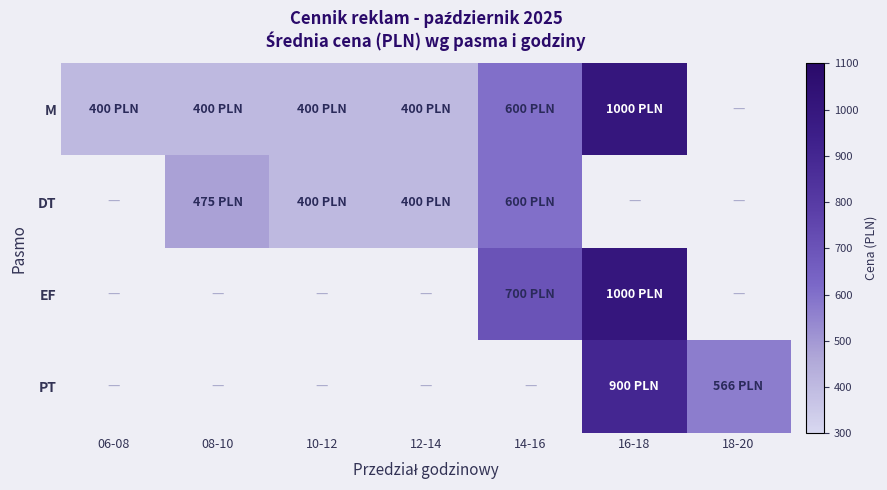

What is the spread (max minus min) of values at 08-10?

75.0